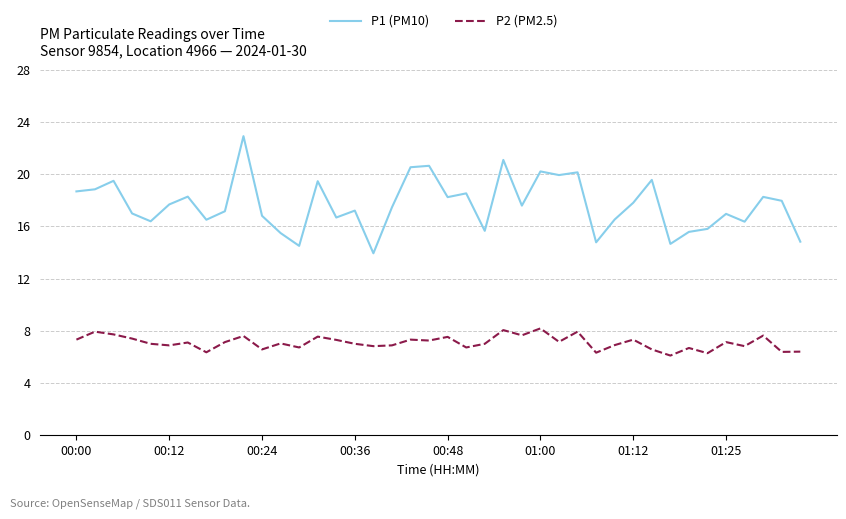

What is the minimum value for P2 (PM2.5)?

6.1